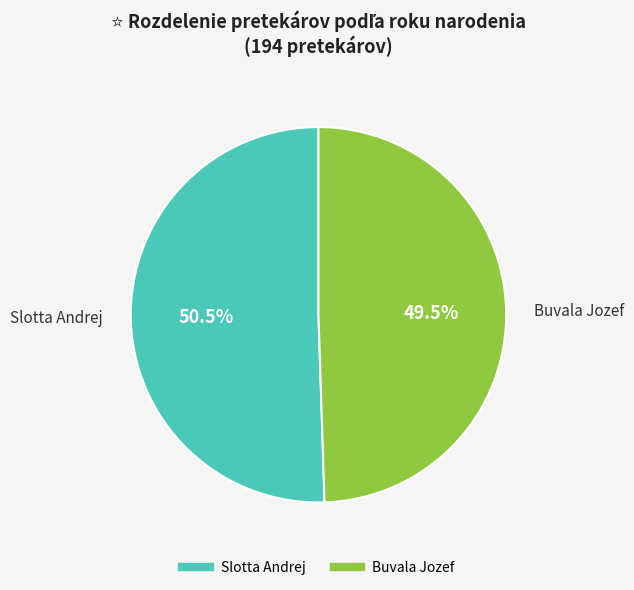

Is the sum of Buvala Jozef and Slotta Andrej greater than half?

Yes